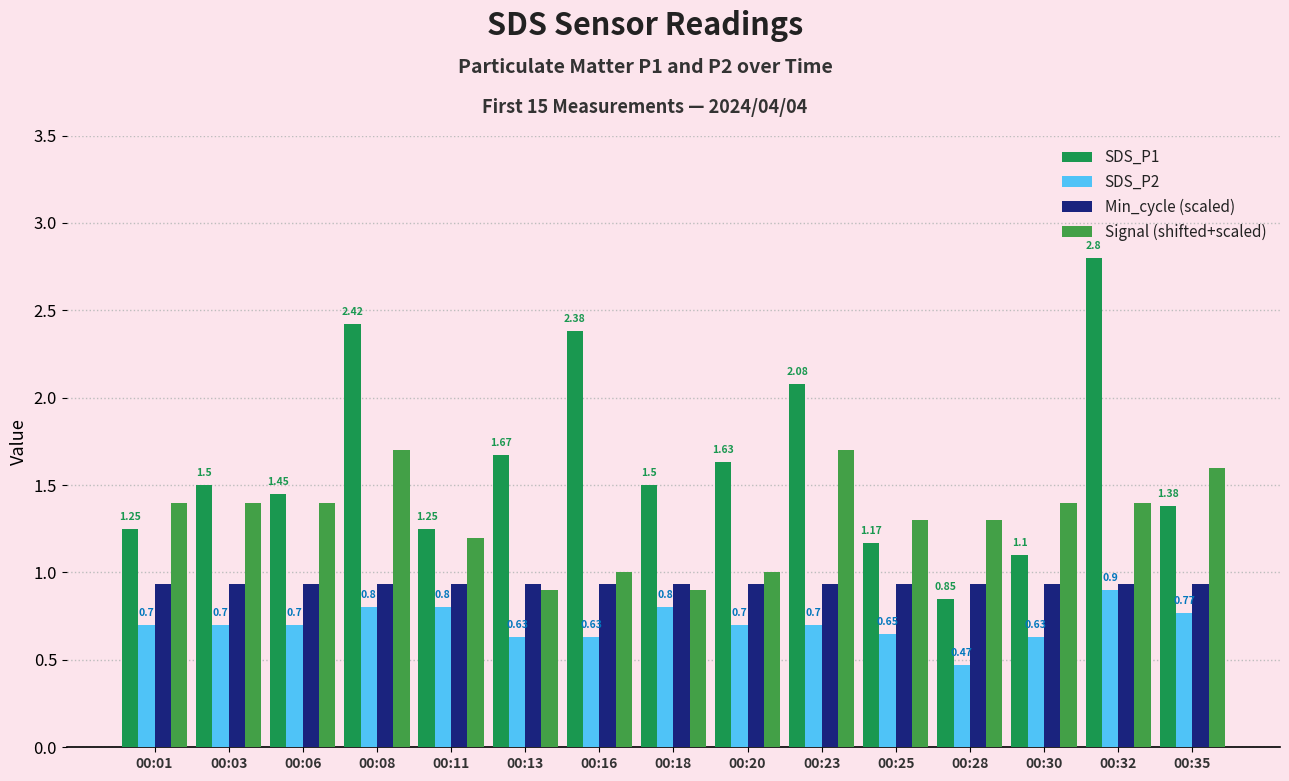

What is the difference between the Signal (shifted+scaled) values at 00:28 and 00:35?

0.3